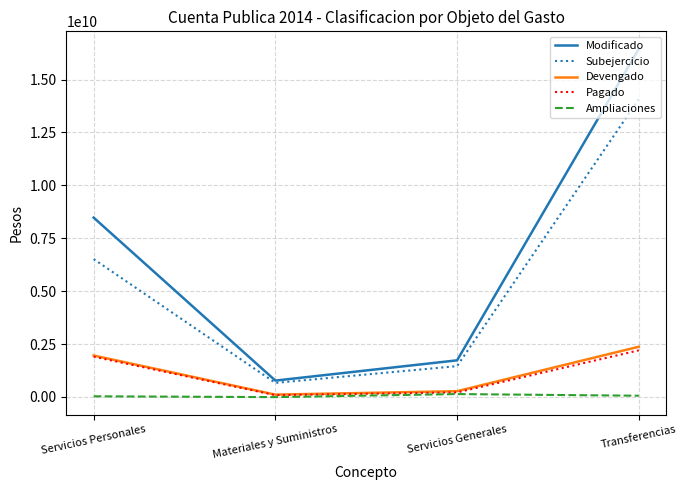

Is it true that Subejercicio equals 6142326409.3 at Transferencias?

False